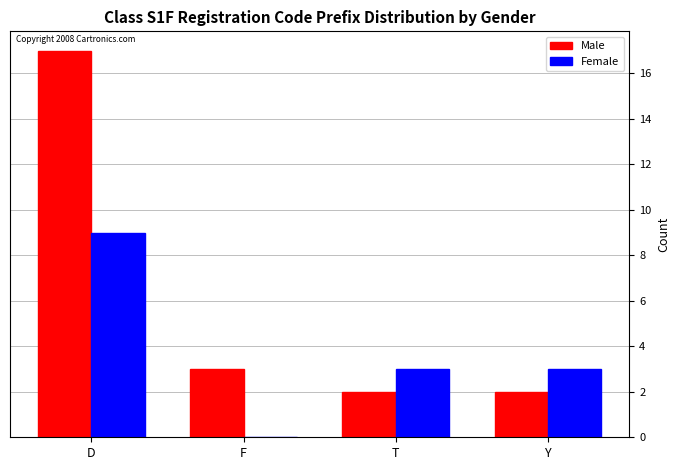

Is the value of Female at F greater than the value of Male at Y?

No